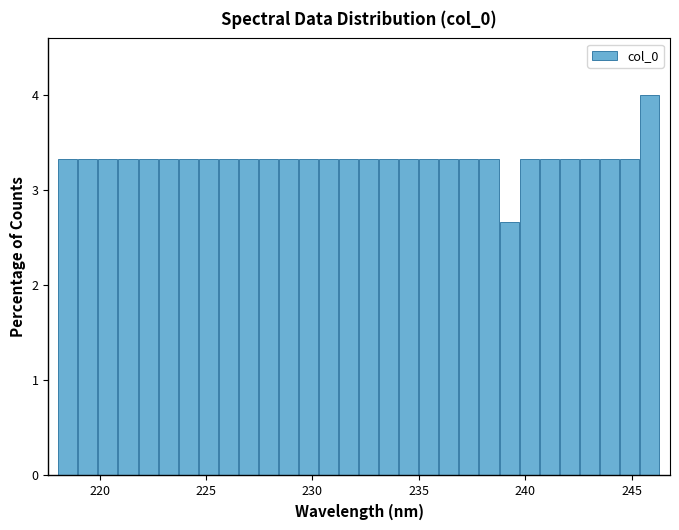

Read against the x-axis, roughly where is the centre of the tallest bar?

246.0